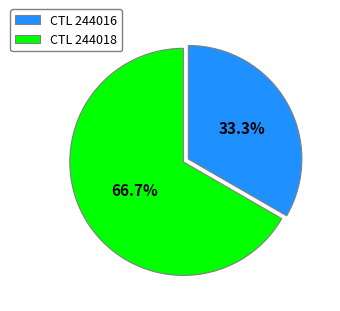

What percentage is NOT represented by CTL 244016?

66.7%